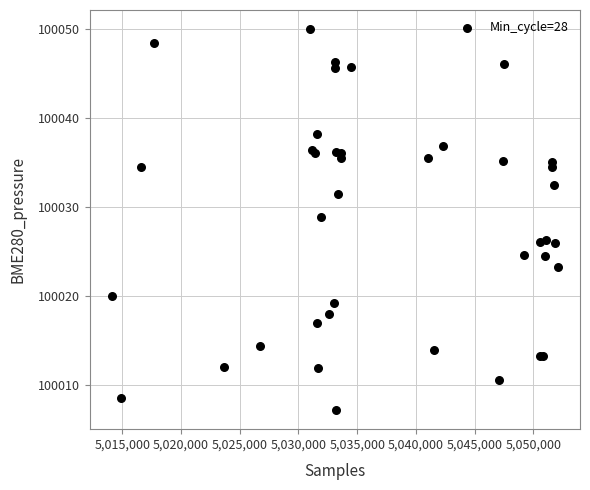

What Y value in the scatter plot is closest to 100028?

100028.9